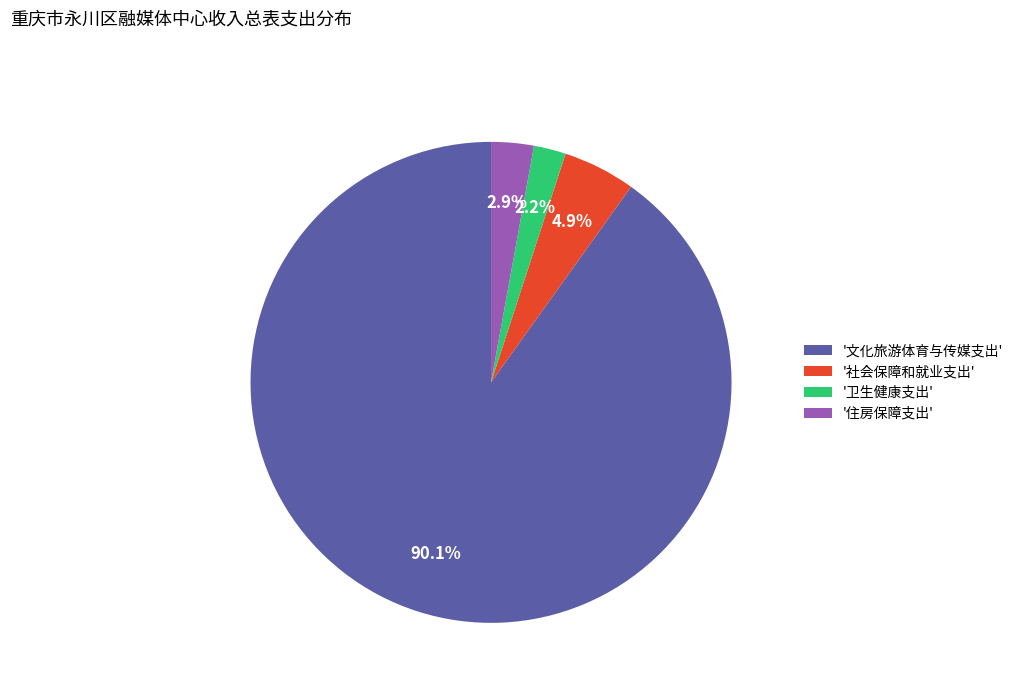

Which category has the biggest portion of the pie?

'文化旅游体育与传媒支出'